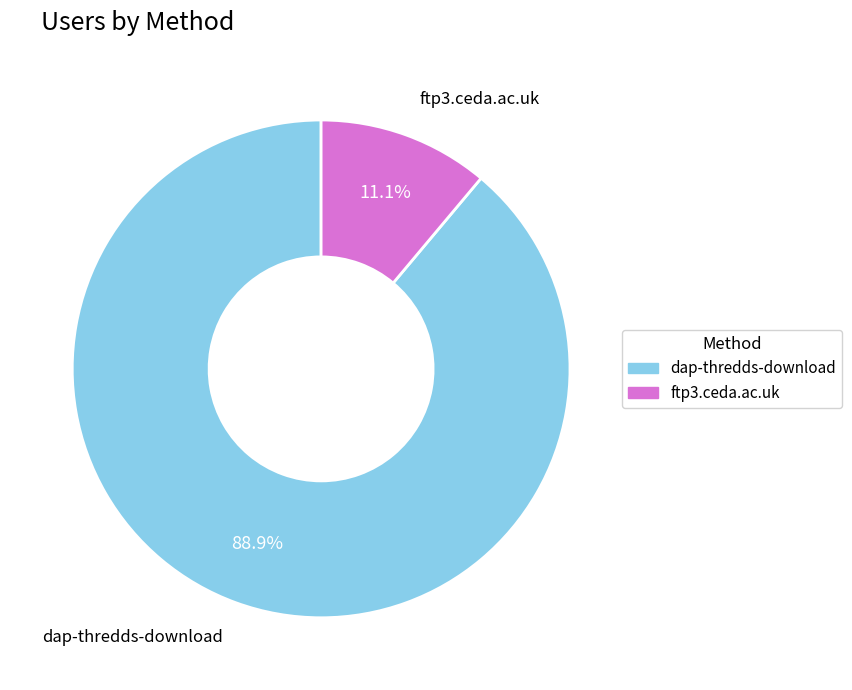

To the nearest percent, what is the difference between the ftp3.ceda.ac.uk and dap-thredds-download slice percentages?

78%